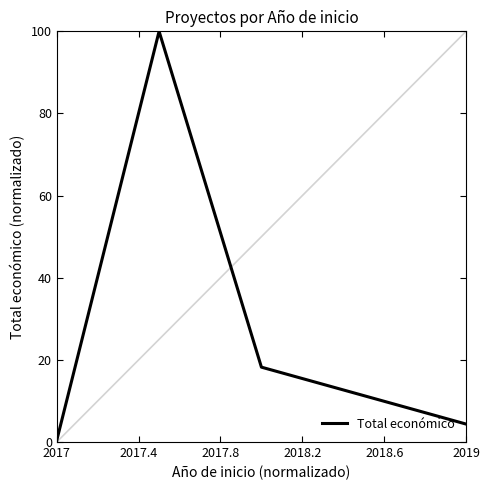

What is the sum of all values?

123.0